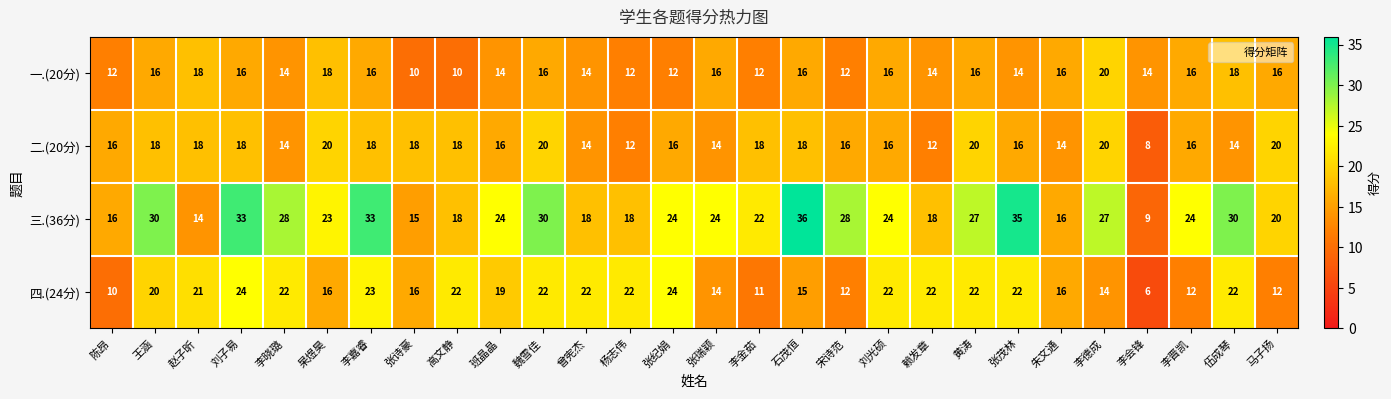

True or false: 一.(20分) has a value of 26 at 马子扬.

False